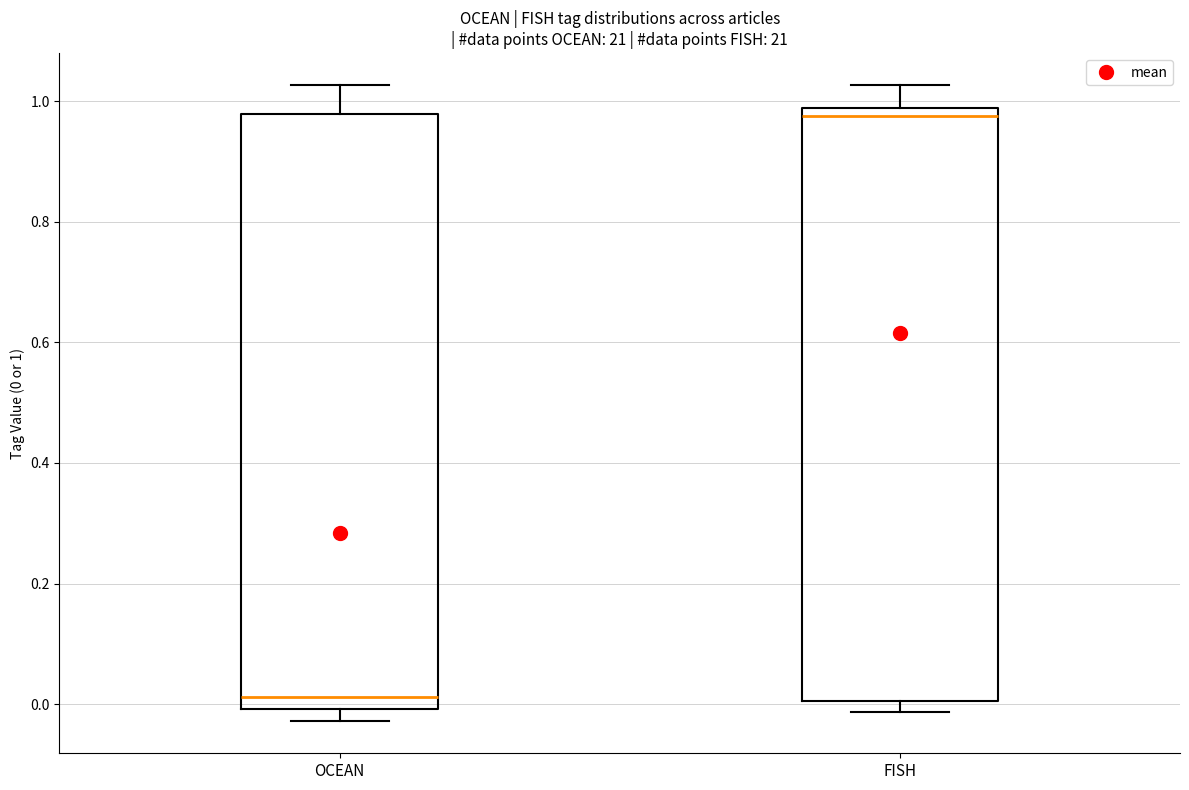

Where is the lower edge of the box for FISH on the y-axis? The values are not printed on the chart, so give them approximately, as read against the axis.

0.00